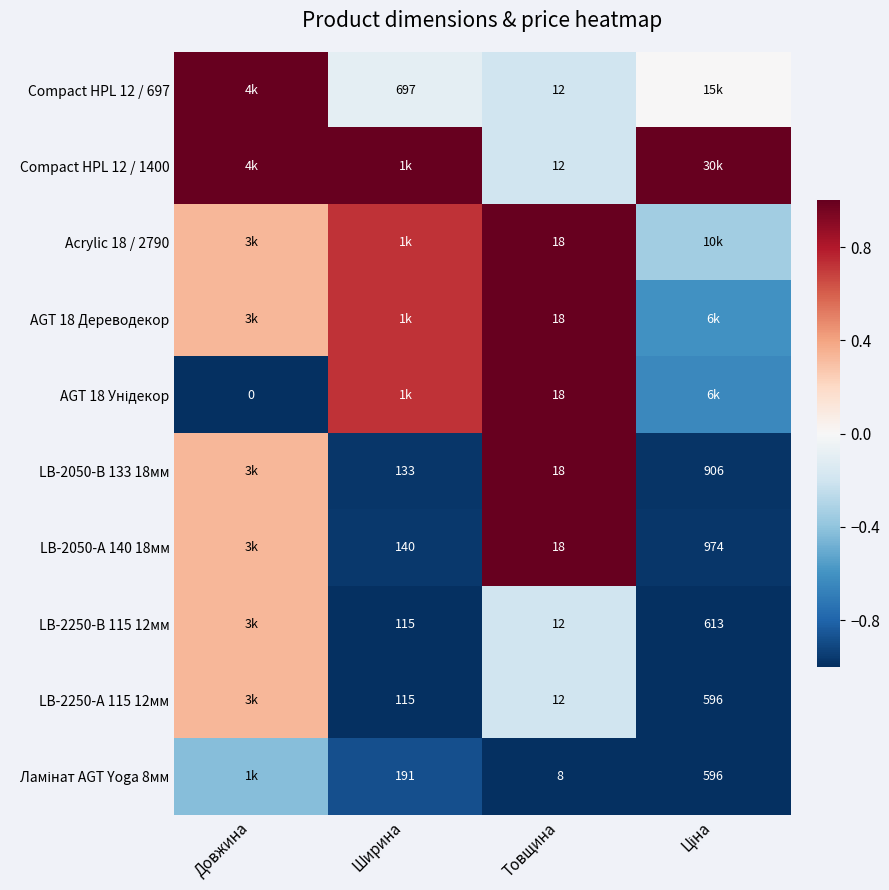

Is the value of Compact HPL 12 / 1400 at Товщина greater than the value of LB-2050-A 140 18мм at Товщина?

No